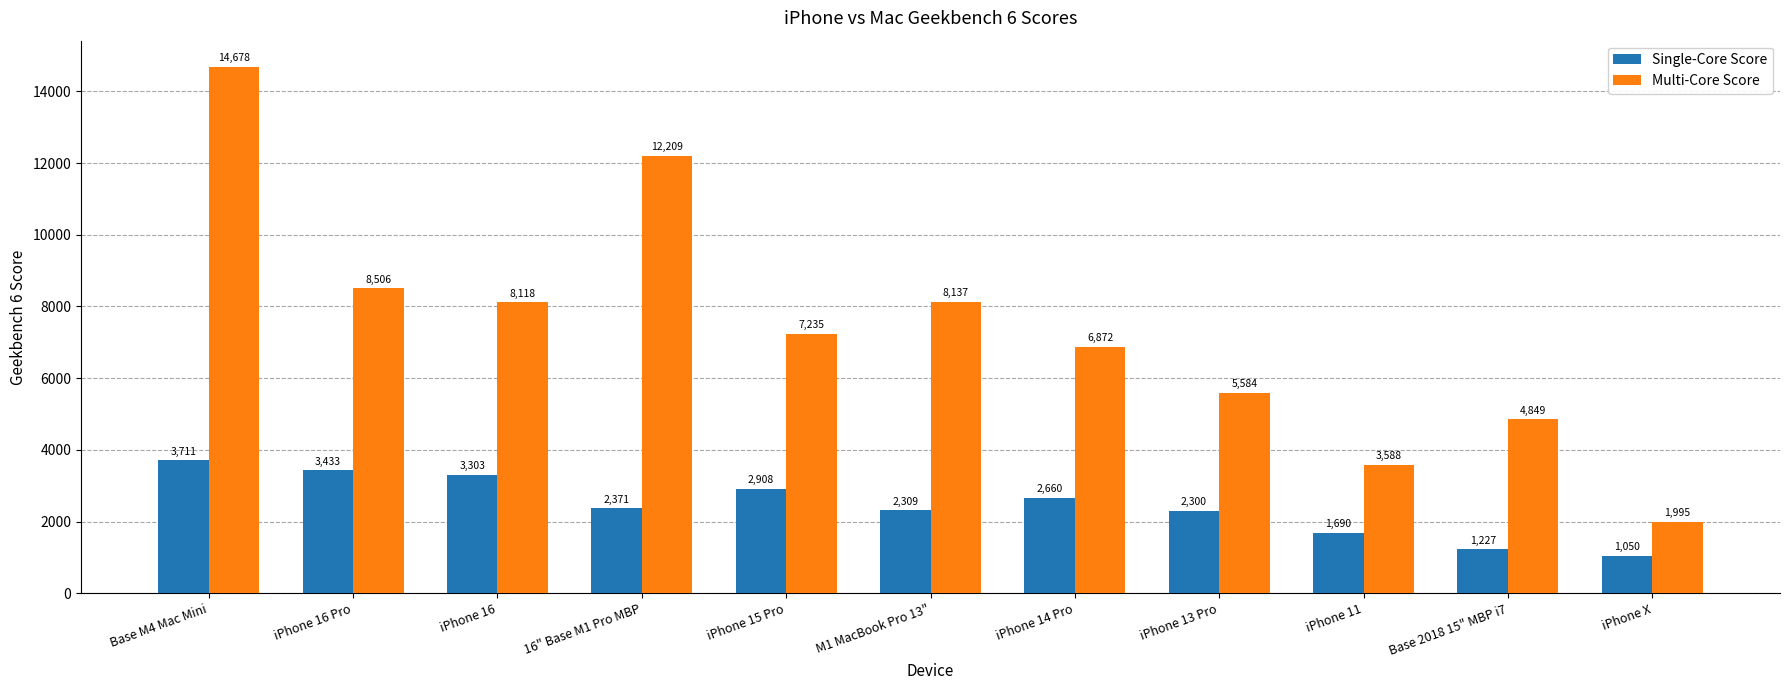

What is the difference between the maximum and minimum values in the Single-Core Score series?

2661